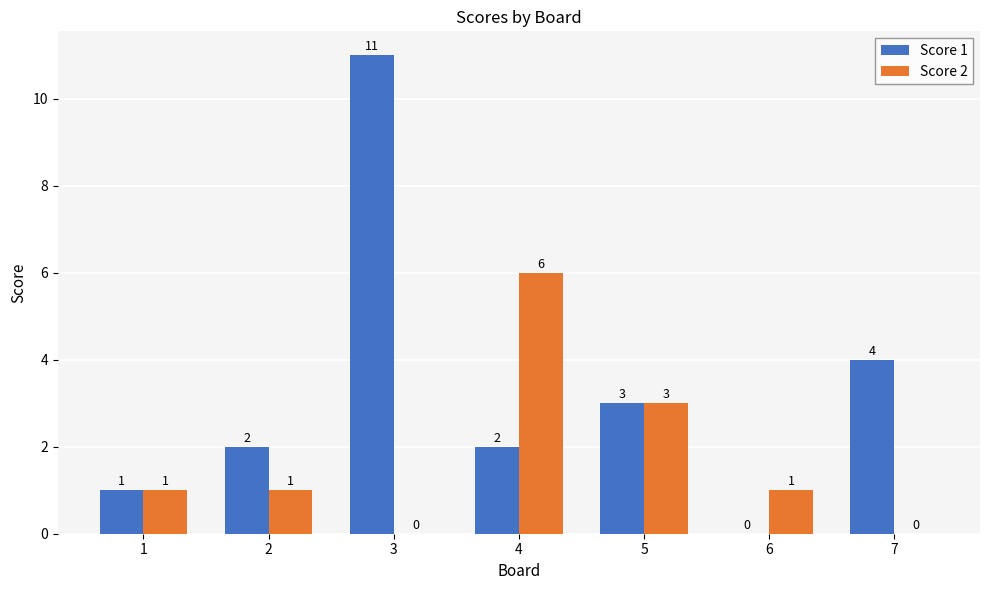

Is the value of Score 1 at 6 greater than the value of Score 2 at 6?

No